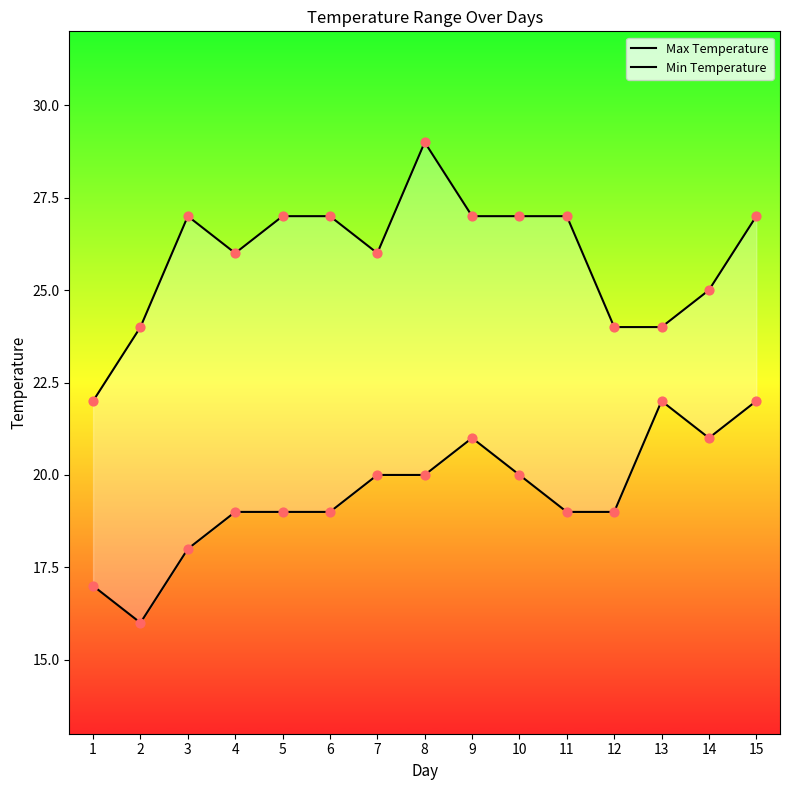

Which series has the largest total across all categories?

Max Temperature